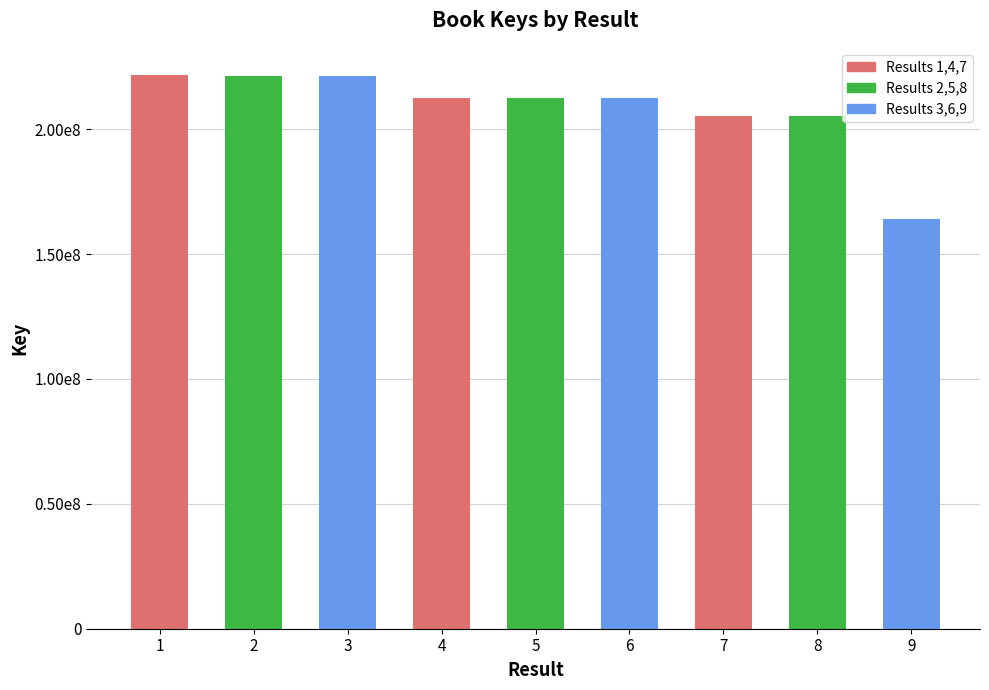

Read the value at 1, to the nearest 100.

221490100